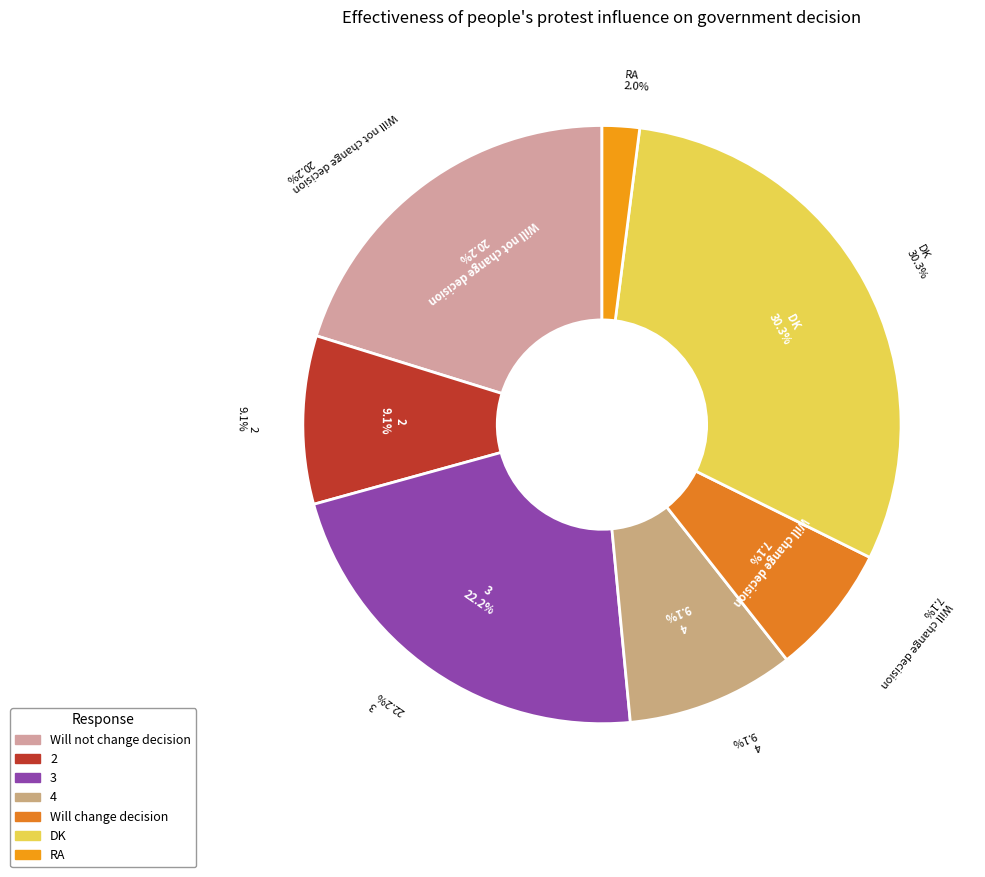

What portion of the pie excludes DK?

69.7%